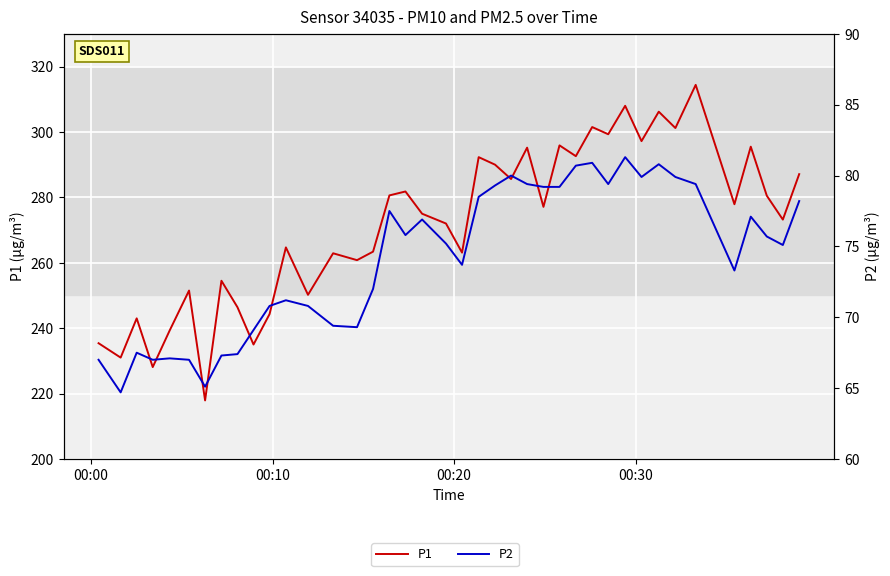

How many values in the P2 series are below 75?

18